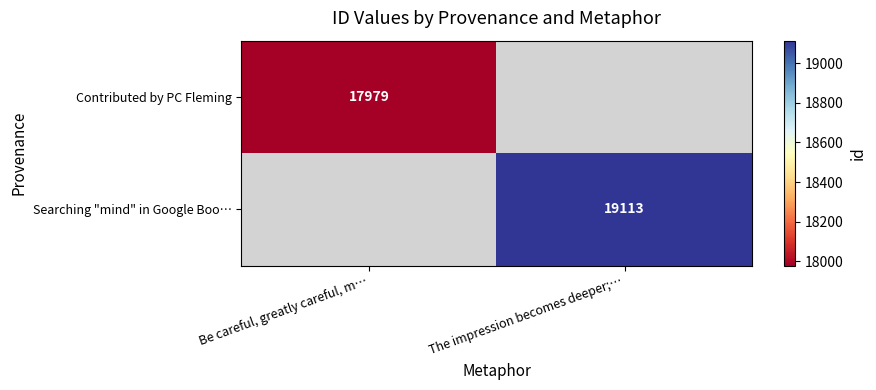

Is the value of Contributed by PC Fleming at Be careful, greatly careful, m… greater than the value of Searching "mind" in Google Boo… at The impression becomes deeper;…?

No